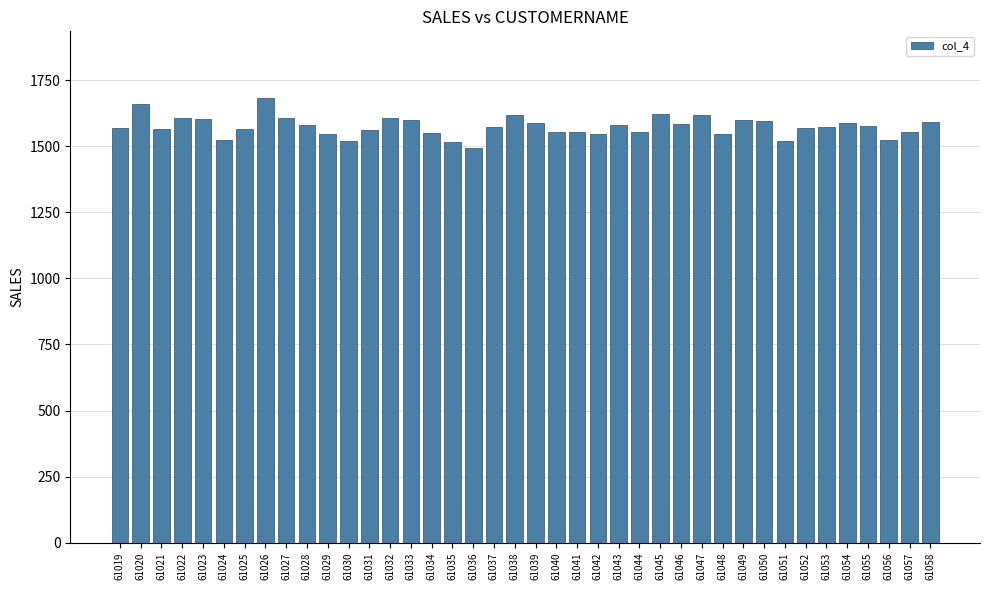

What is the minimum value shown in the chart?

1493